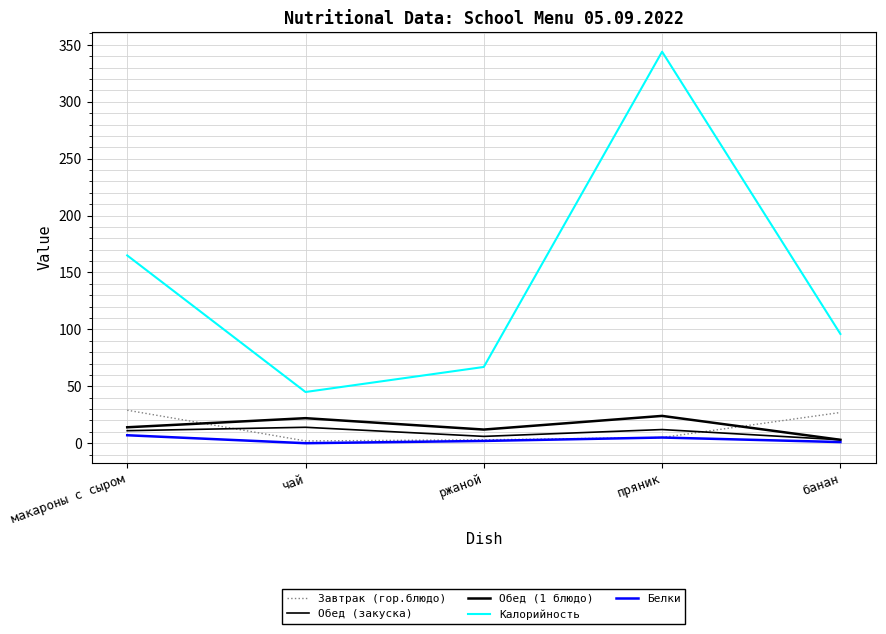

At which category does Калорийность reach its first local peak?

пряник